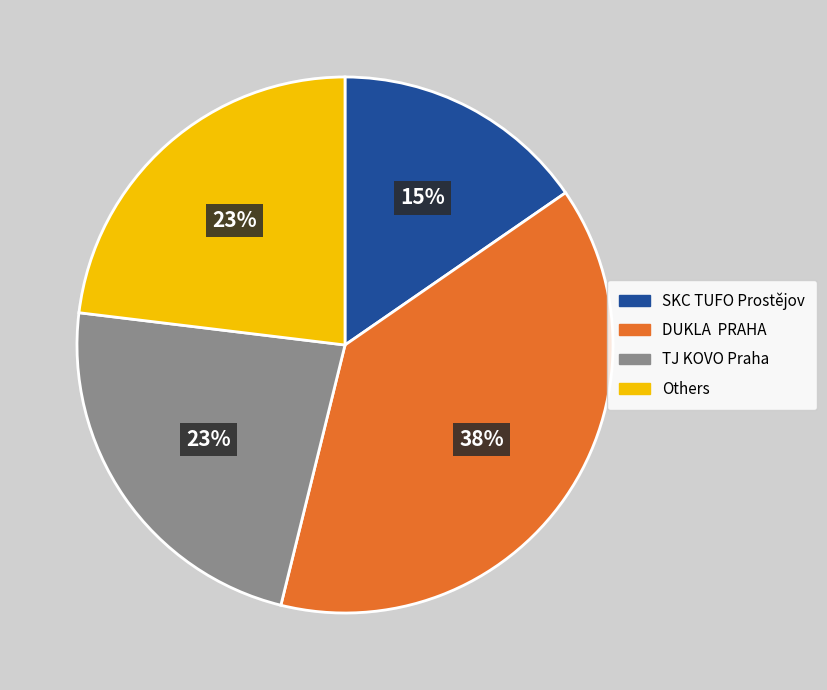

Count the number of slices in the pie.

4